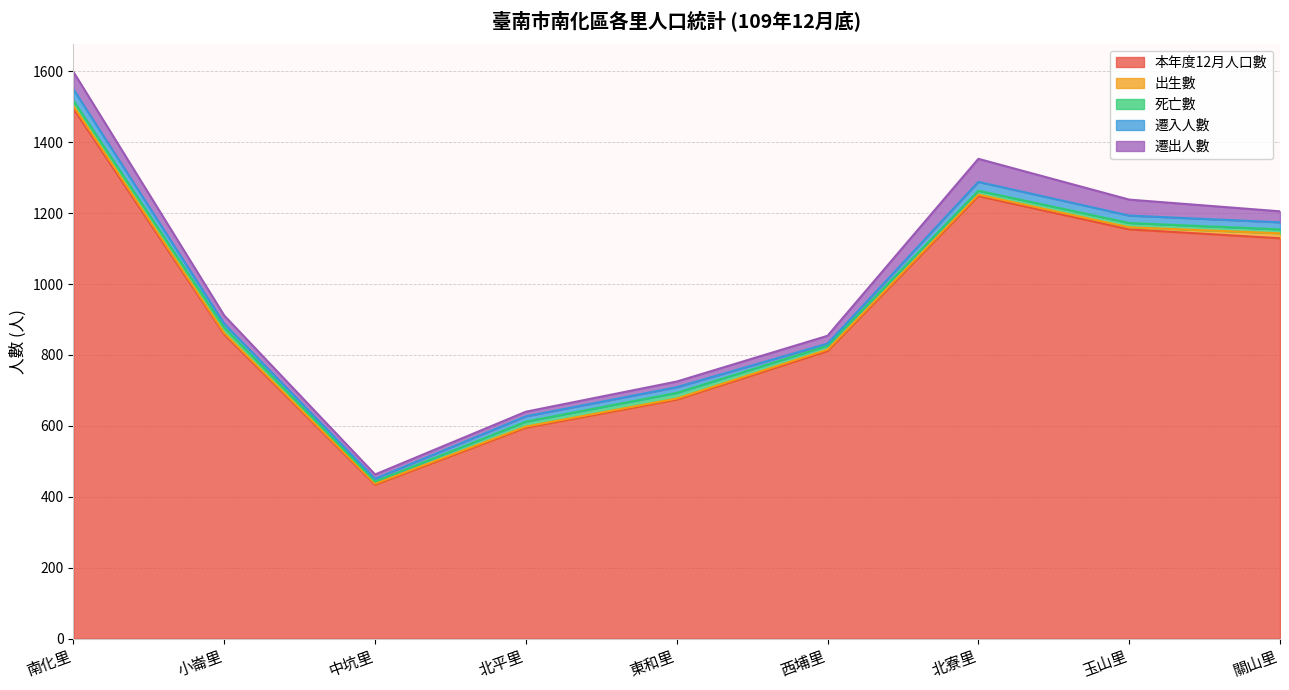

What is the total value across all series at 西埔里?

854